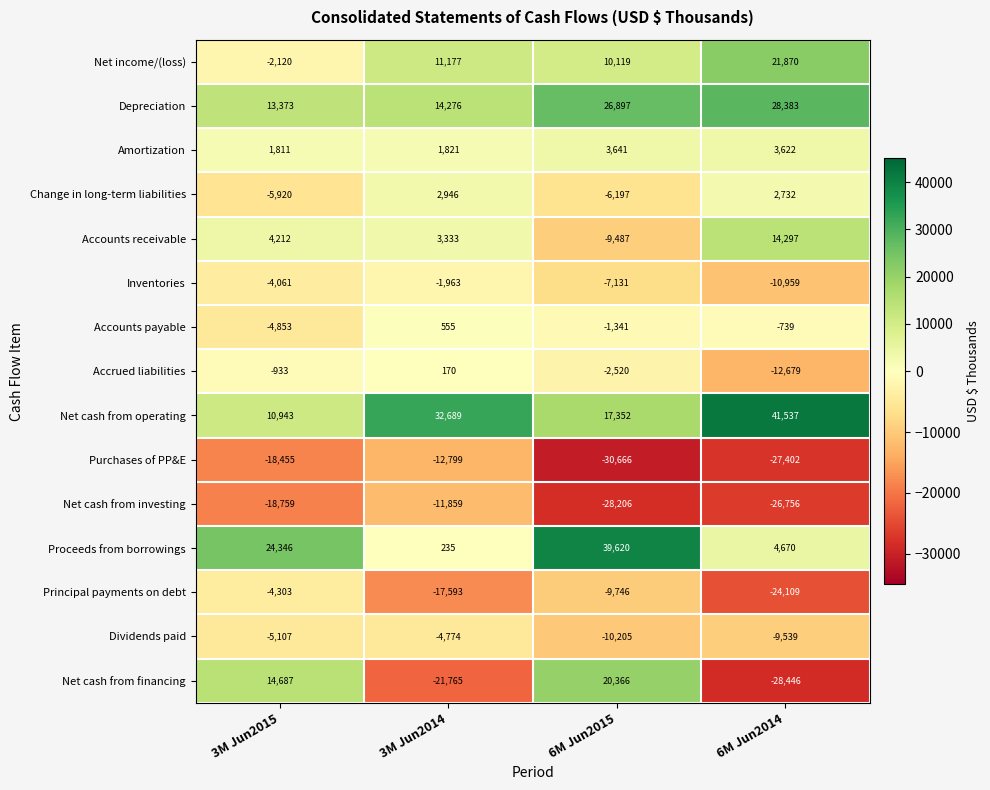

List the series in order of their peak value, highest first.

Net cash from operating, Proceeds from borrowings, Depreciation, Net income/(loss), Net cash from financing, Accounts receivable, Amortization, Change in long-term liabilities, Accounts payable, Accrued liabilities, Inventories, Principal payments on debt, Dividends paid, Net cash from investing, Purchases of PP&E